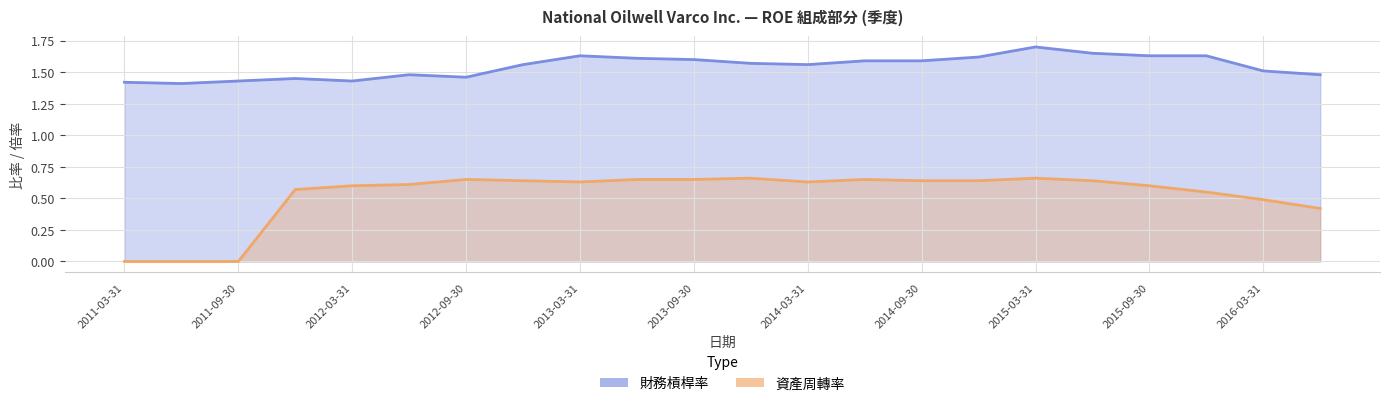

What is the value of the 資產周轉率 point at the 8th from the left?

0.6